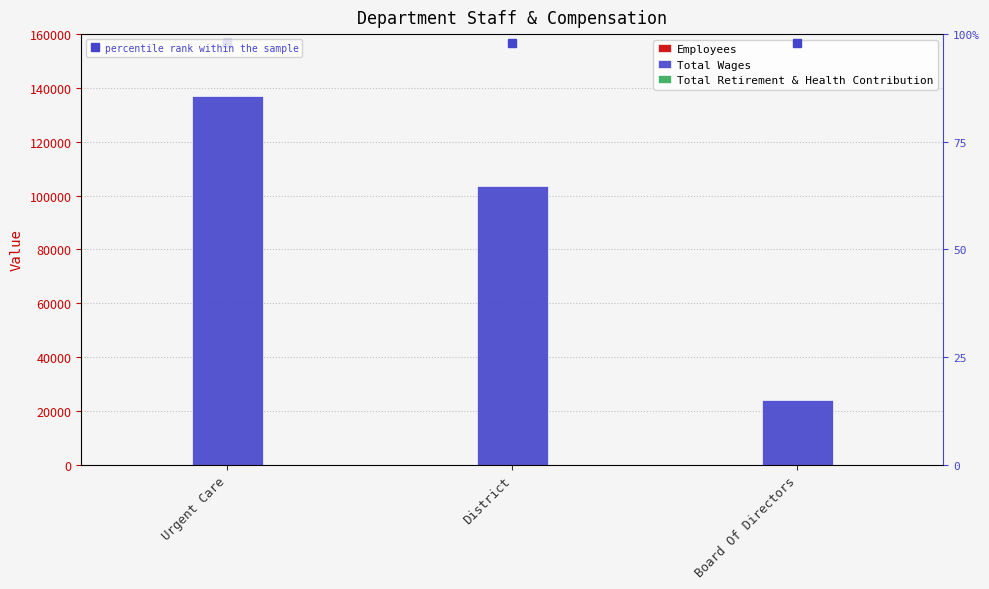

Rank the series at Board Of Directors from highest to lowest value.

Total Wages, Employees, Total Retirement & Health Contribution